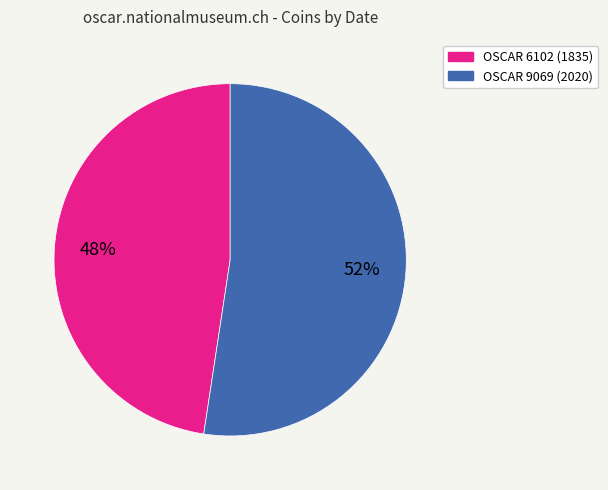

Count the number of slices in the pie.

2